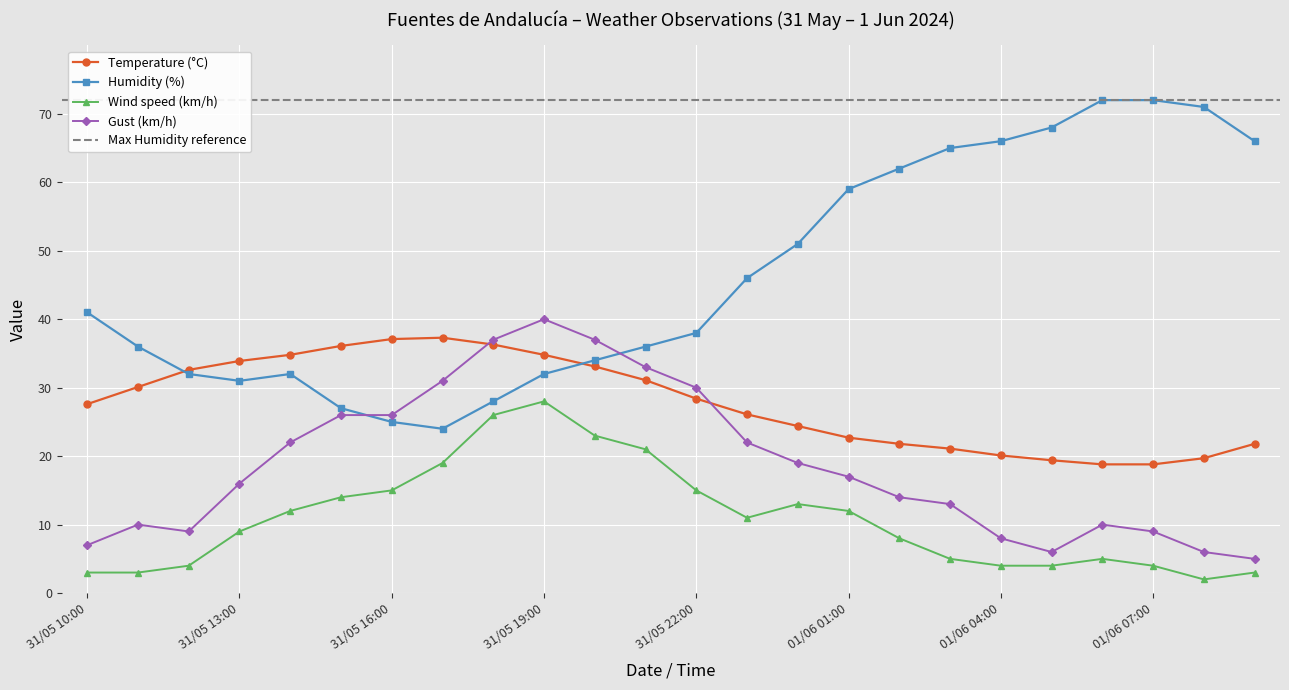

What is the maximum value shown in the chart?

72.0